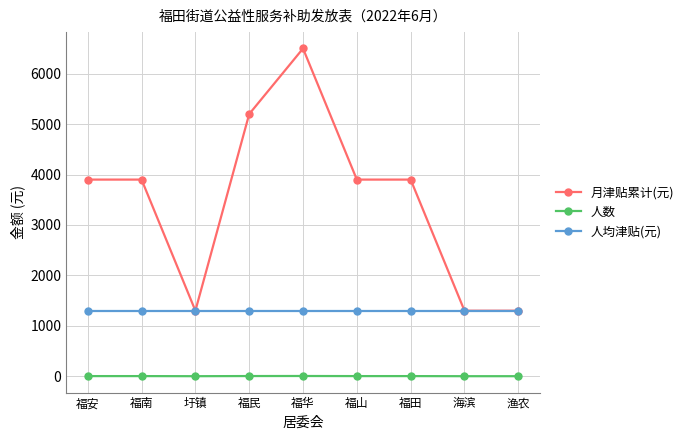

True or false: 人数 and 人均津贴(元) cross at least once.

False